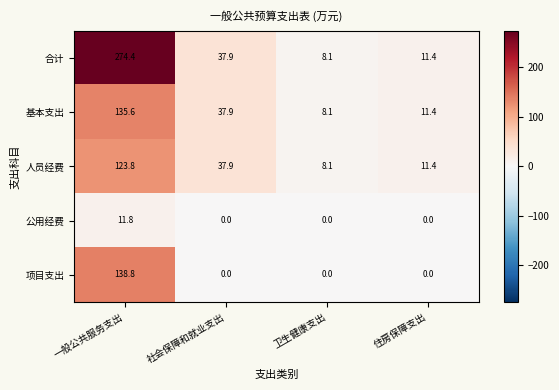

How many positive values does the 公用经费 series have?

1